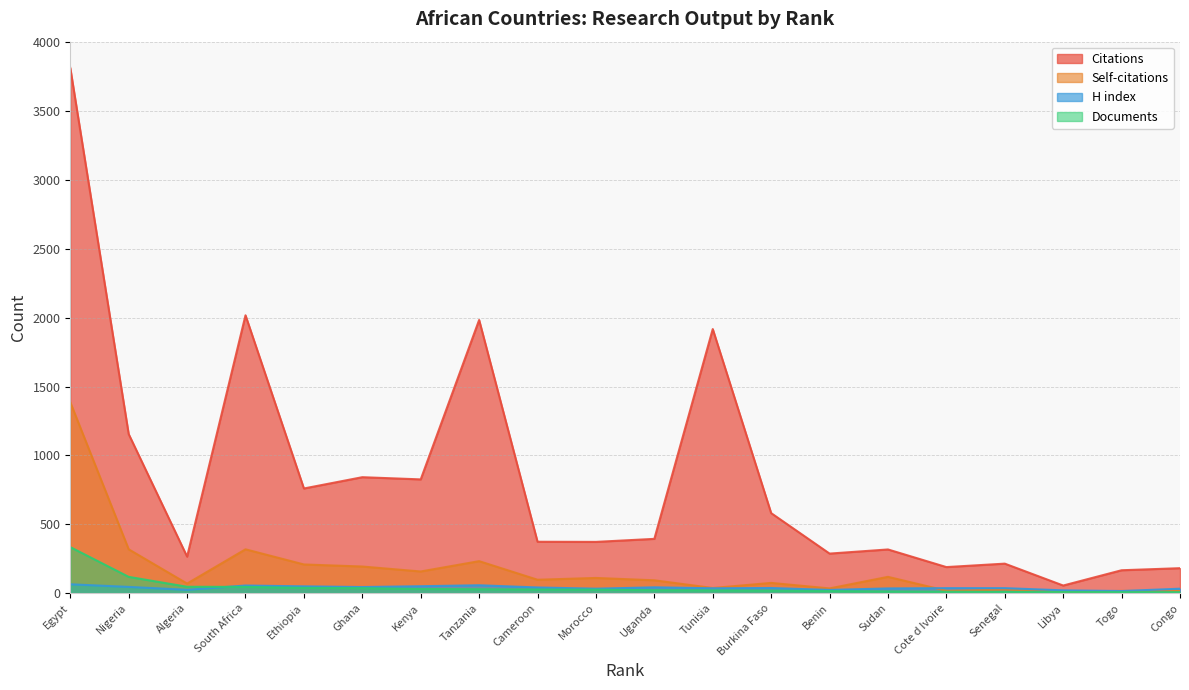

Which category has the highest value in the Documents series?

Egypt